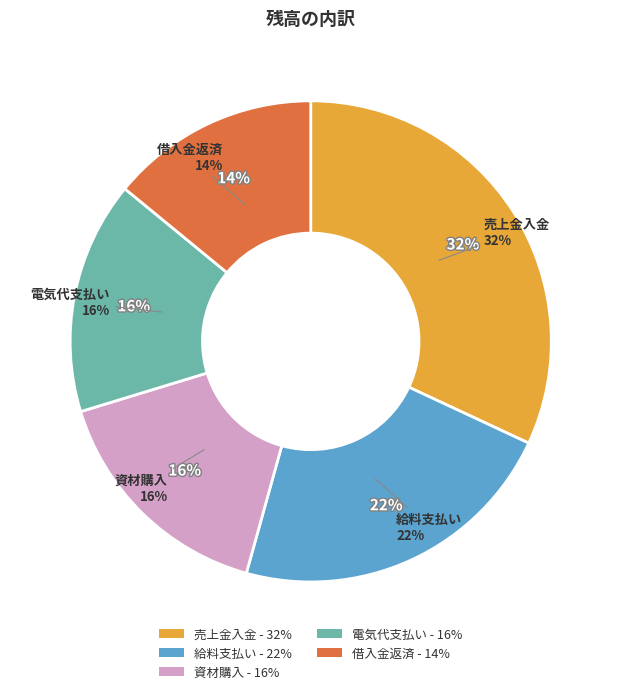

Is there any slice that represents more than half of the pie?

No